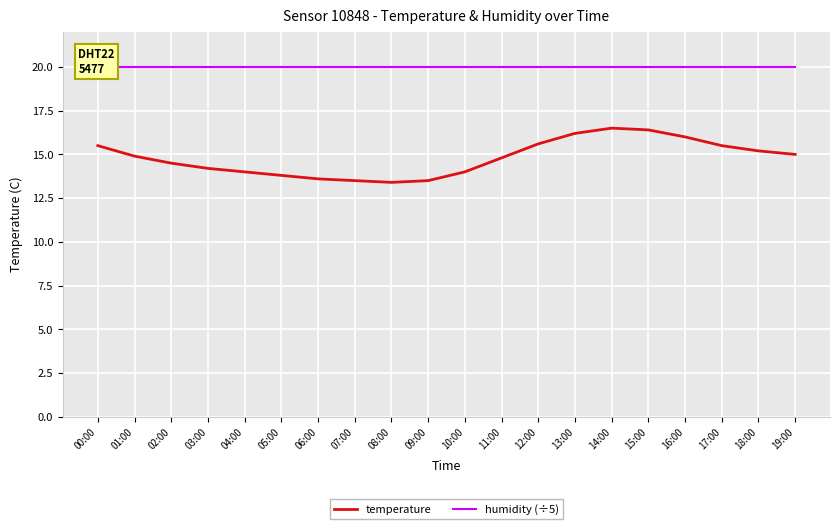

How many data points in temperature are less than 14?

5